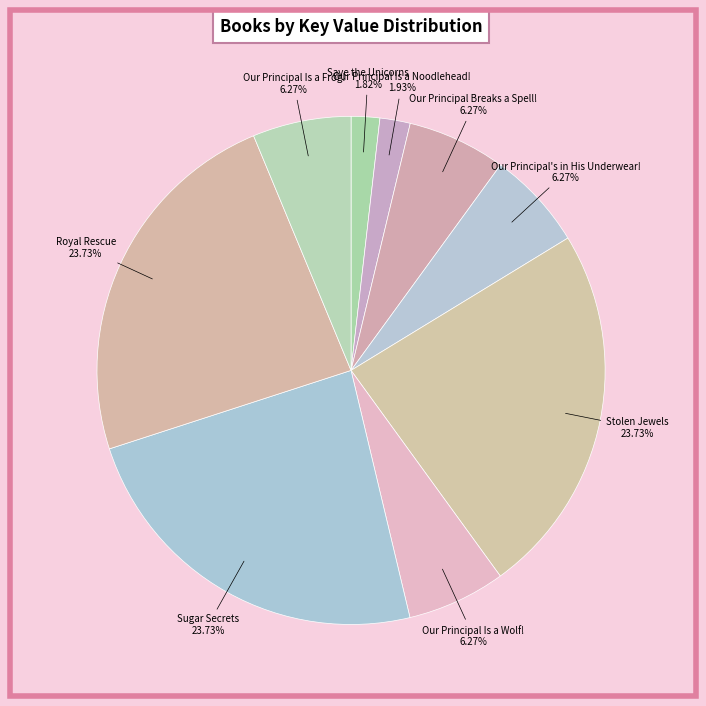

The Our Principal Is a Frog! slice represents 6% of the pie. True or false?

True